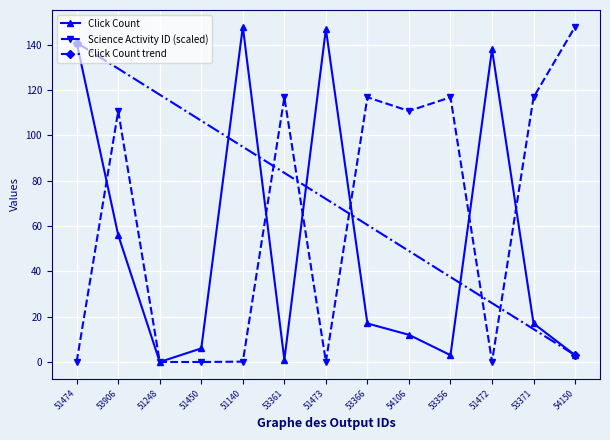

Read the Science Activity ID (scaled) value at 53906.

110.8